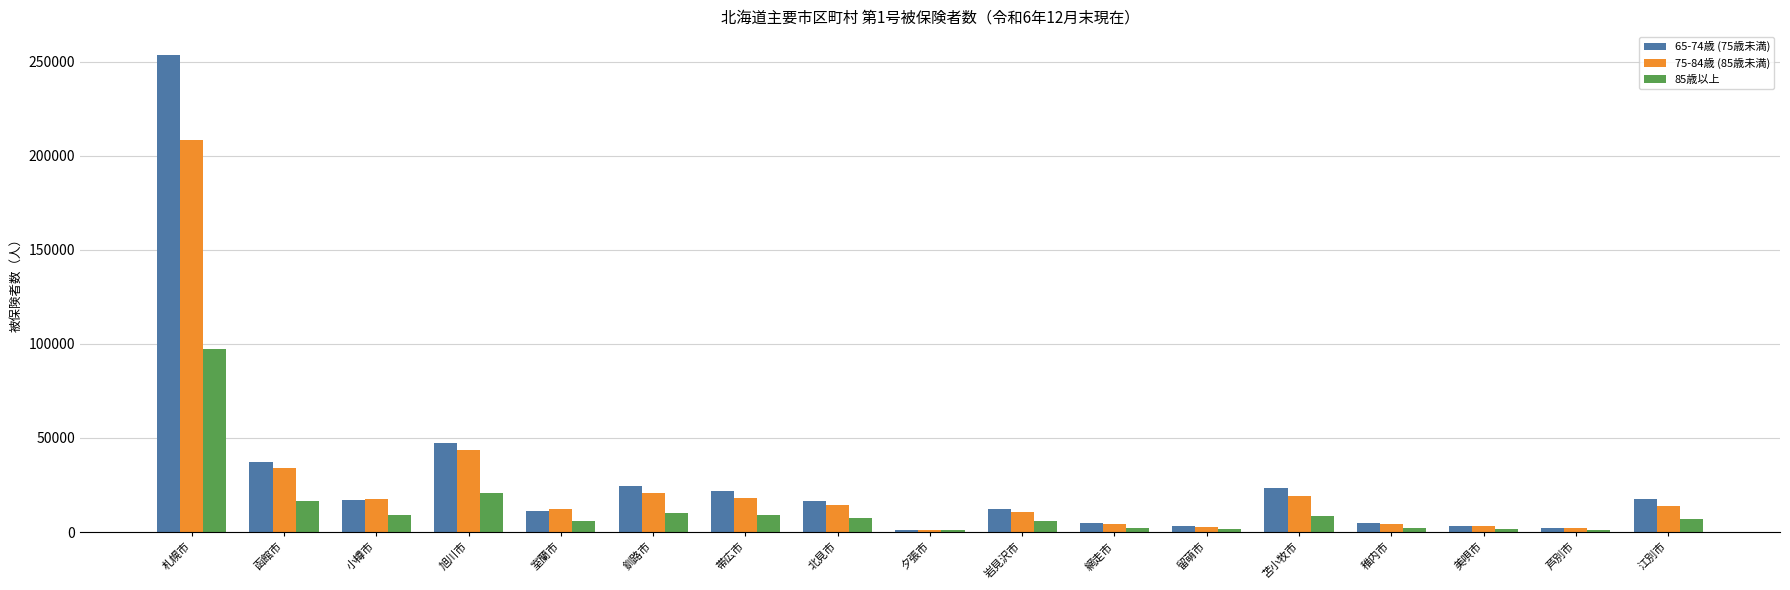

What is the difference between the second highest and second lowest values in the 85歳以上 series?

19430